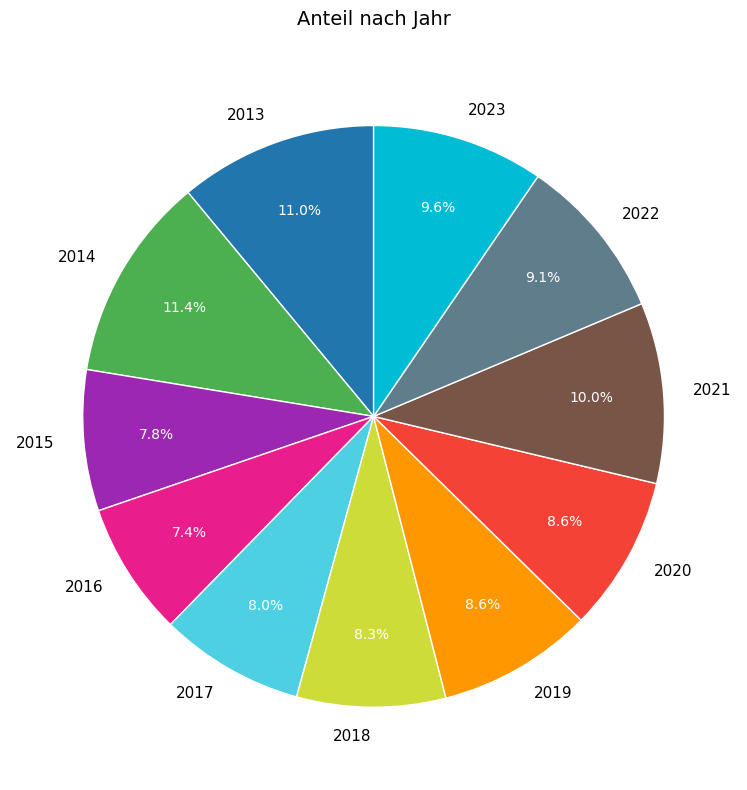

To the nearest percent, what is the difference between the largest and smallest slice percentages?

4%